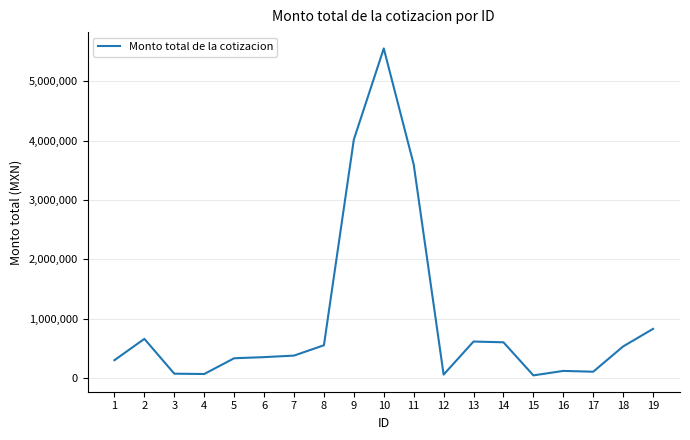

What is the ratio of the value at 4 to the value at 8?

0.1